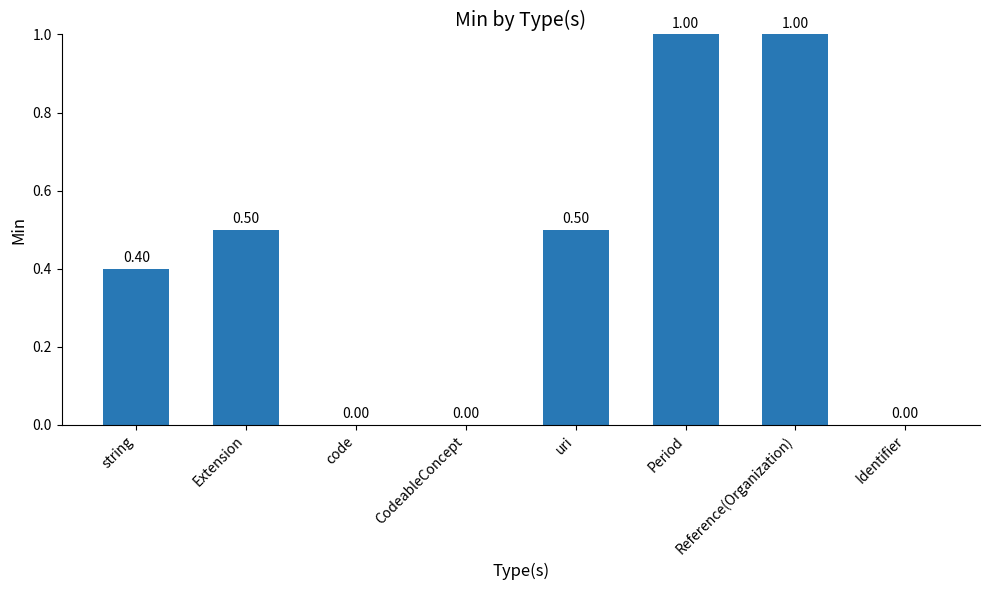

Are the bars grouped side by side (vs. stacked)?

No